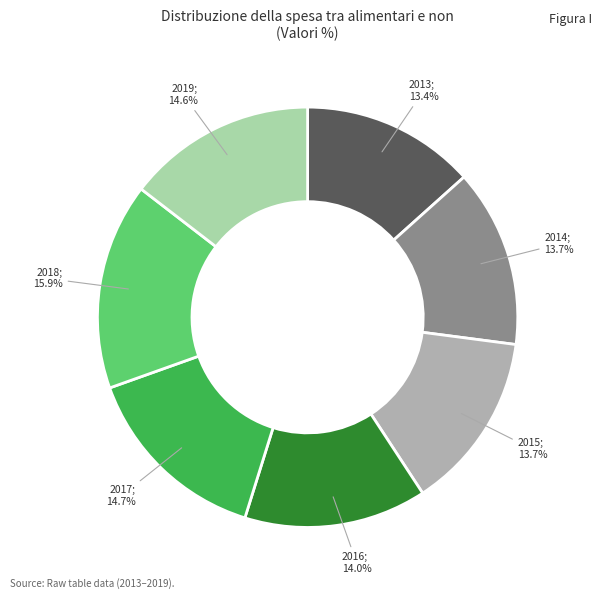

Is there a majority slice in this chart?

No